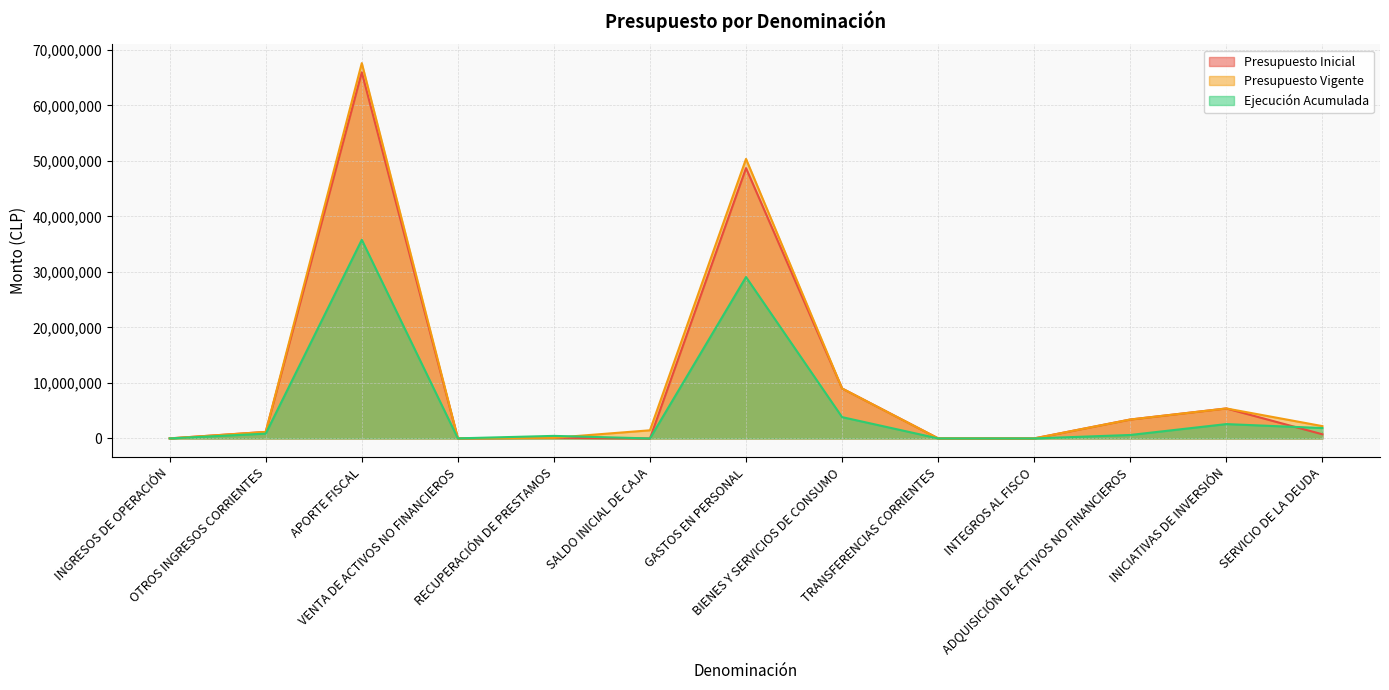

Reading left to right, transcribe all the data shown in this chart.

Presupuesto Inicial: INGRESOS DE OPERACIÓN=10333	OTROS INGRESOS CORRIENTES=1179563	APORTE FISCAL=65967361	VENTA DE ACTIVOS NO FINANCIEROS=32433	RECUPERACIÓN DE PRESTAMOS=121444	SALDO INICIAL DE CAJA=0	GASTOS EN PERSONAL=48709133	BIENES Y SERVICIOS DE CONSUMO=9007485	TRANSFERENCIAS CORRIENTES=20099	INTEGROS AL FISCO=8103	ADQUISICIÓN DE ACTIVOS NO FINANCIEROS=3410045	INICIATIVAS DE INVERSIÓN=5403682	SERVICIO DE LA DEUDA=752587
Presupuesto Vigente: INGRESOS DE OPERACIÓN=10333	OTROS INGRESOS CORRIENTES=1179563	APORTE FISCAL=67624414	VENTA DE ACTIVOS NO FINANCIEROS=32433	RECUPERACIÓN DE PRESTAMOS=121444	SALDO INICIAL DE CAJA=1469563	GASTOS EN PERSONAL=50366186	BIENES Y SERVICIOS DE CONSUMO=9007485	TRANSFERENCIAS CORRIENTES=20099	INTEGROS AL FISCO=8103	ADQUISICIÓN DE ACTIVOS NO FINANCIEROS=3410045	INICIATIVAS DE INVERSIÓN=5403682	SERVICIO DE LA DEUDA=2222150
Ejecución Acumulada: INGRESOS DE OPERACIÓN=5778	OTROS INGRESOS CORRIENTES=866208	APORTE FISCAL=35792253	VENTA DE ACTIVOS NO FINANCIEROS=15944	RECUPERACIÓN DE PRESTAMOS=462268	SALDO INICIAL DE CAJA=0	GASTOS EN PERSONAL=29083056	BIENES Y SERVICIOS DE CONSUMO=3841740	TRANSFERENCIAS CORRIENTES=8325	INTEGROS AL FISCO=3357	ADQUISICIÓN DE ACTIVOS NO FINANCIEROS=625603	INICIATIVAS DE INVERSIÓN=2586293	SERVICIO DE LA DEUDA=1875549